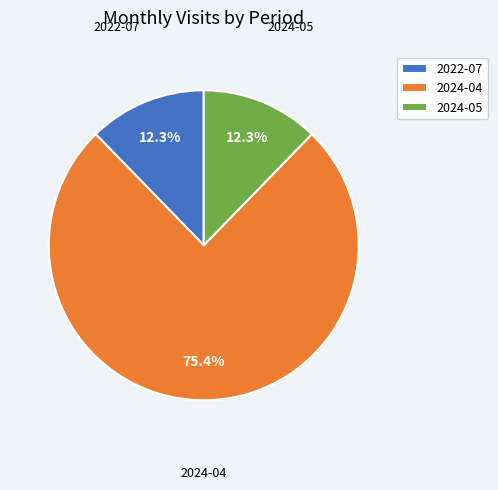

How many slices are in this pie chart?

3